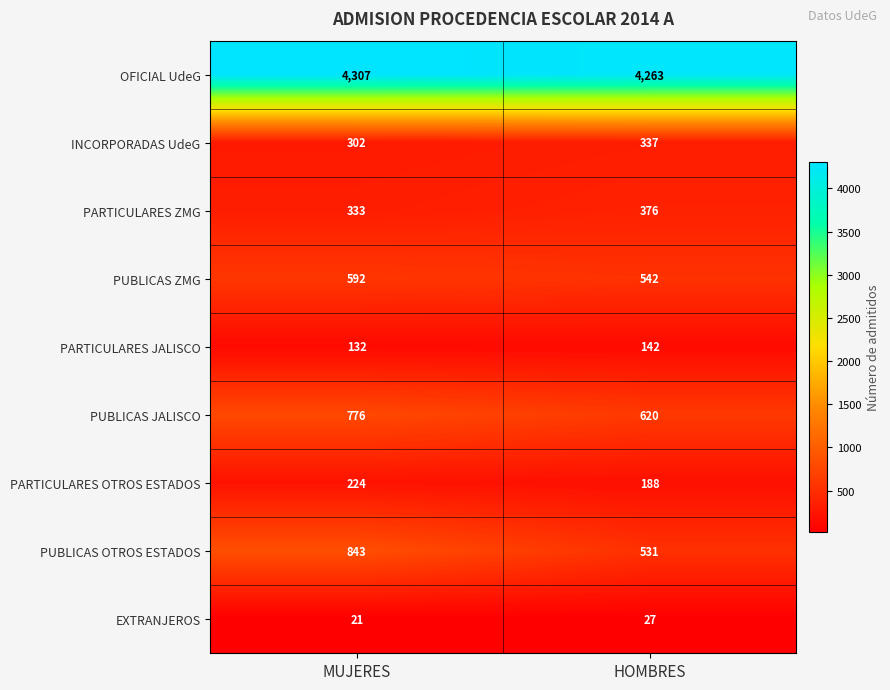

Which series has the widest spread of values?

PUBLICAS OTROS ESTADOS